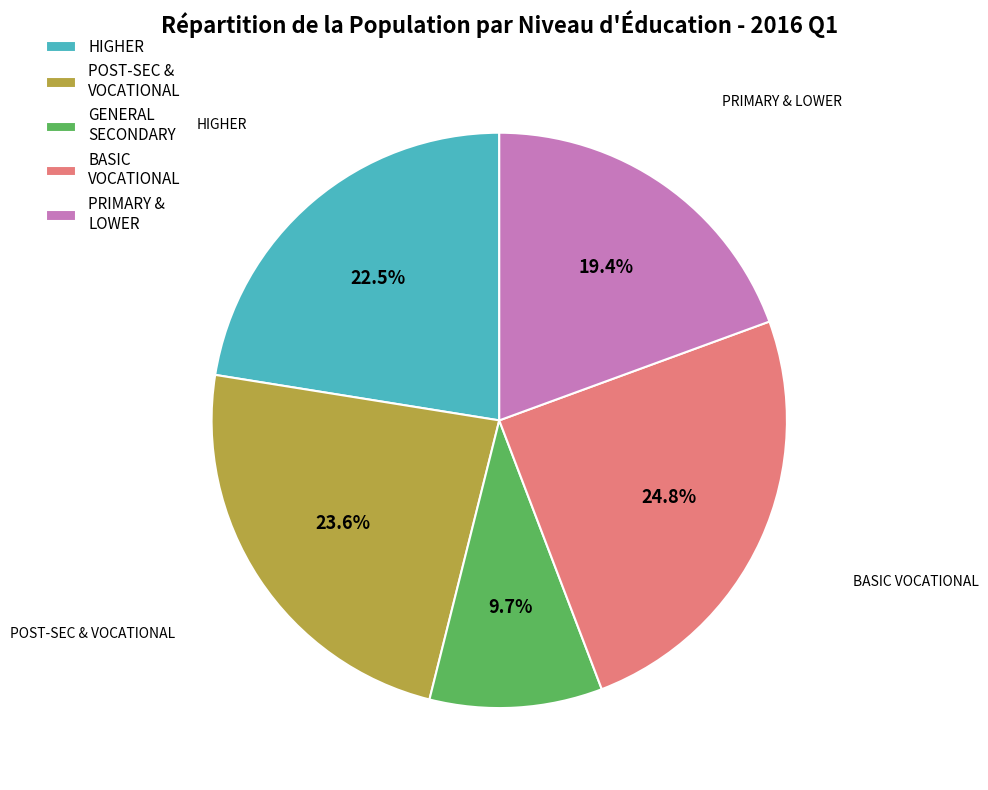

Count the number of slices in the pie.

5